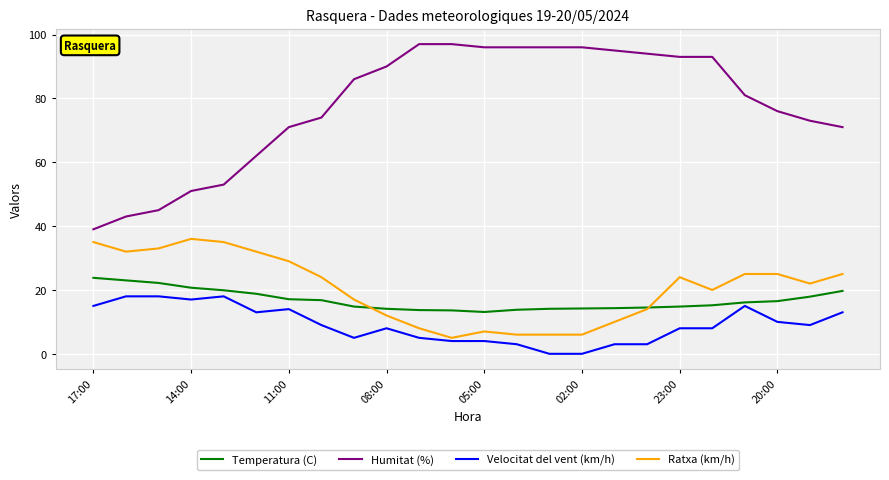

Which series has the widest spread of values?

Humitat (%)